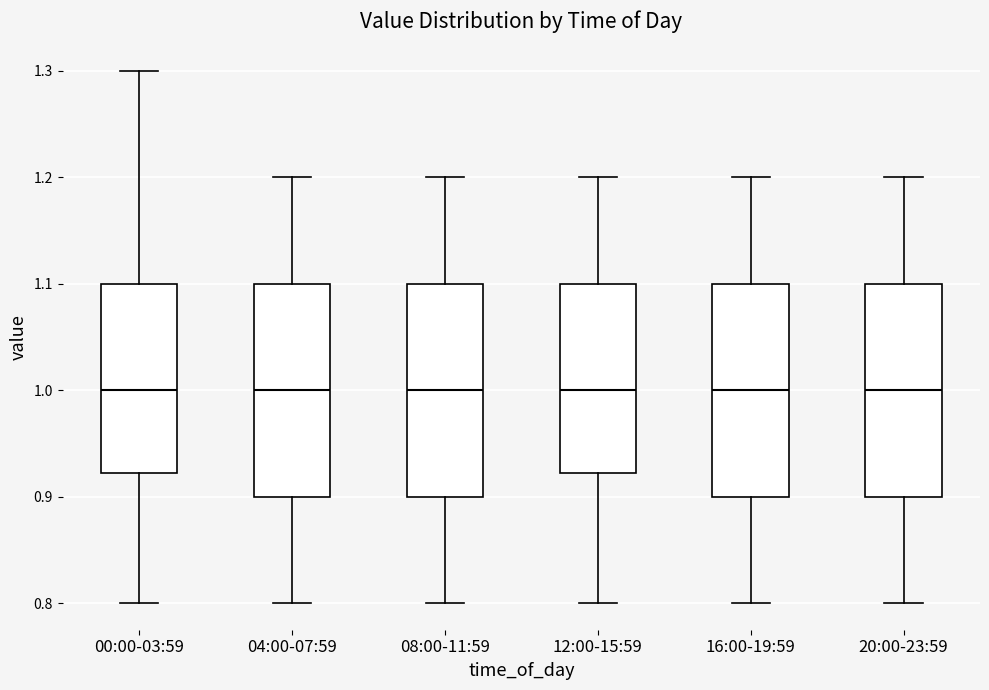

Where is the lower edge of the box for 16:00-19:59 on the y-axis? The values are not printed on the chart, so give them approximately, as read against the axis.

0.90